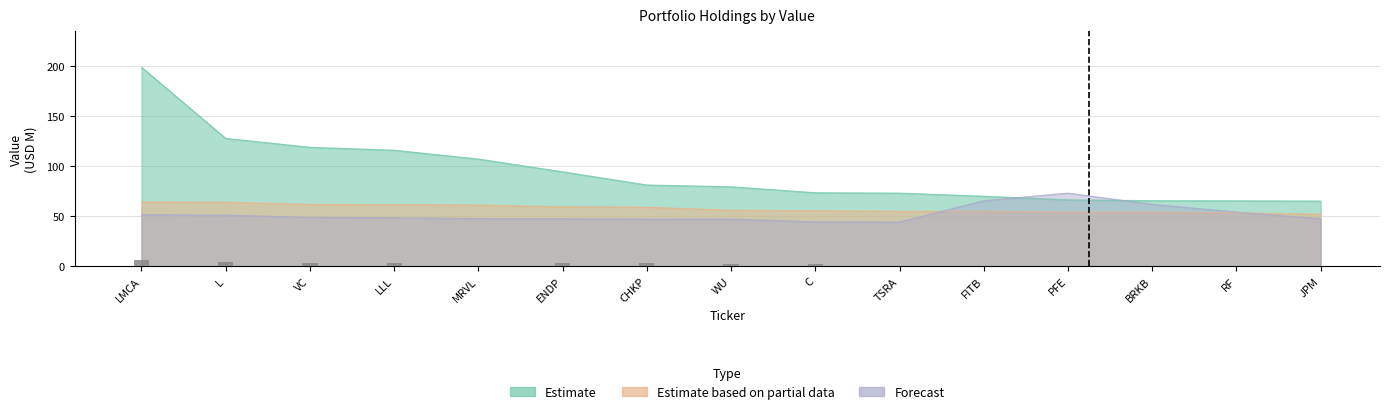

Reading left to right, extract all data points from this chart.

Estimate: 198.9	127.7	118.9	115.9	107.1	94.4	81.2	79.4	73.4	73.1	70.0	66.3	65.5	65.4	65.1
Estimate based on partial data: 64.3	64.1	61.9	61.5	61.2	59.4	59.0	56.0	55.6	55.0	54.9	54.1	54.1	53.4	52.0
Forecast: 51.6	51.0	48.8	48.5	47.6	47.5	47.1	47.1	44.4	44.2	65.5	73.1	61.9	54.1	47.6